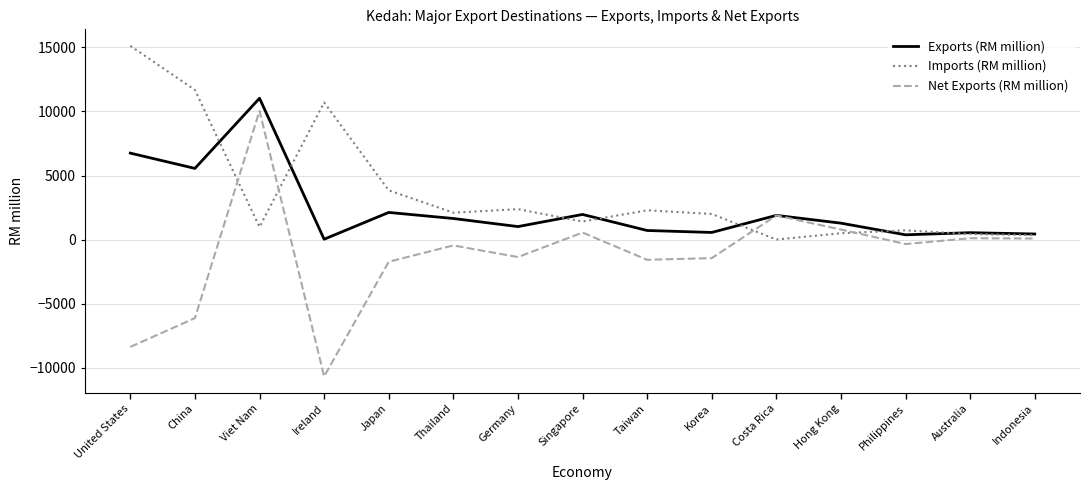

Is it true that Exports (RM million) equals 749 at Japan?

False